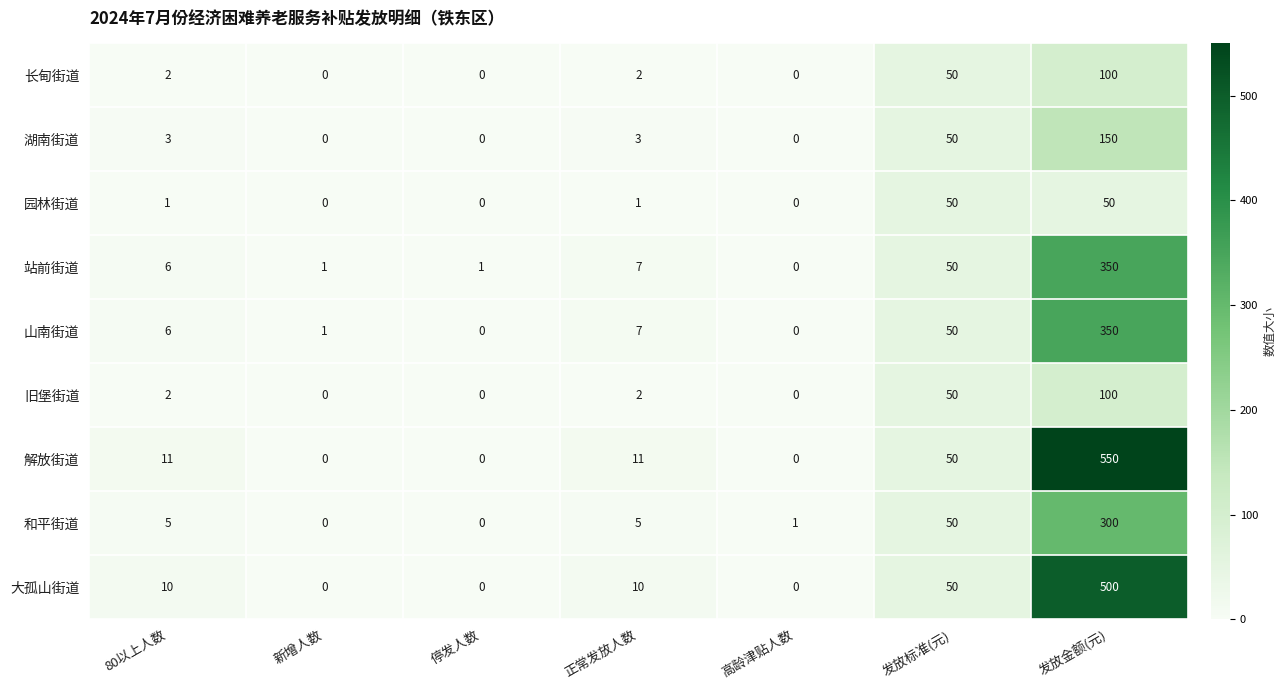

Count the number of categories in the chart.

7